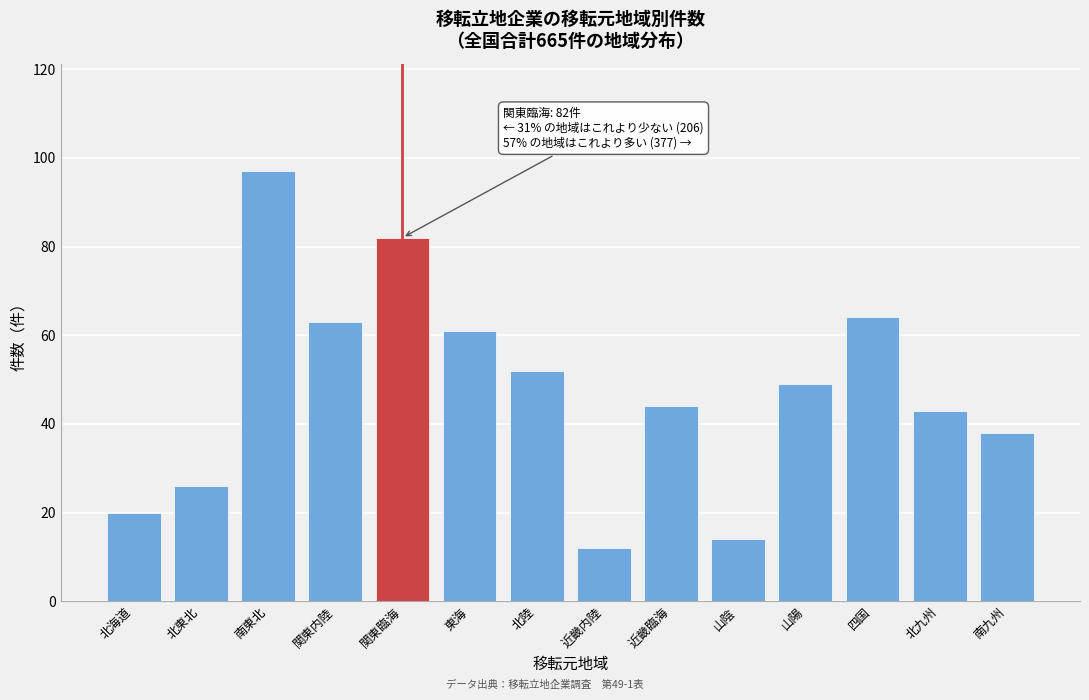

Reading left to right, extract all data points from this chart.

20	26	97	63	82	61	52	12	44	14	49	64	43	38